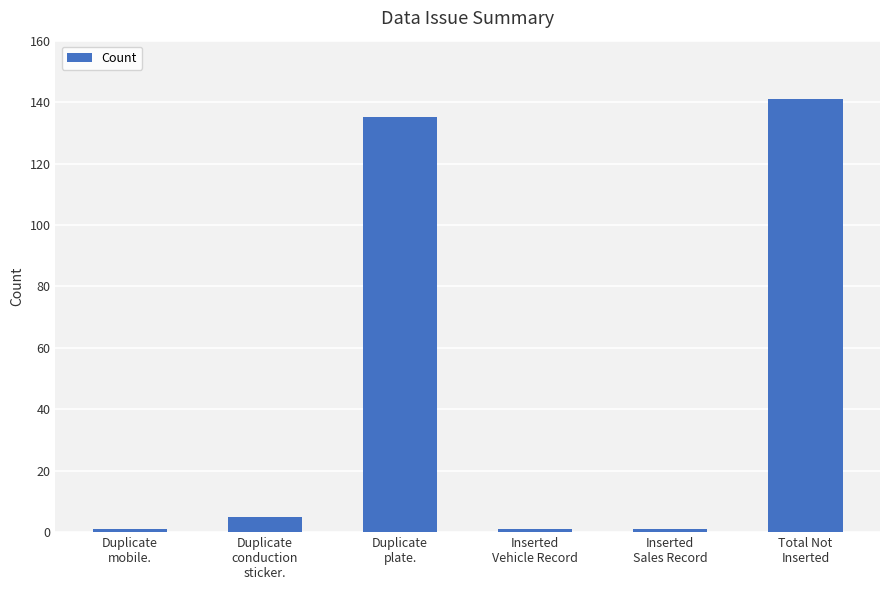

What is the label of the 3rd bar from the right?

Inserted
Vehicle Record